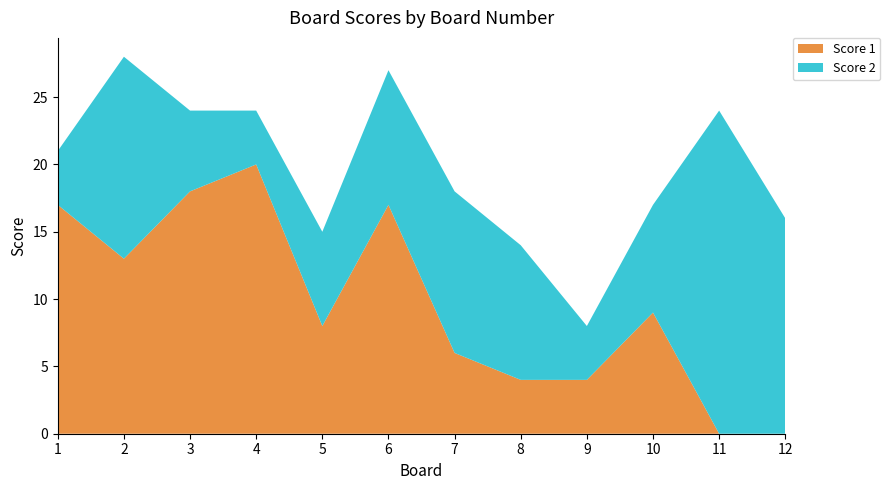

Reading right to left, transcribe all the data shown in this chart.

Score 1: 12=0	11=0	10=9	9=4	8=4	7=6	6=17	5=8	4=20	3=18	2=13	1=17
Score 2: 12=16	11=24	10=8	9=4	8=10	7=12	6=10	5=7	4=4	3=6	2=15	1=4